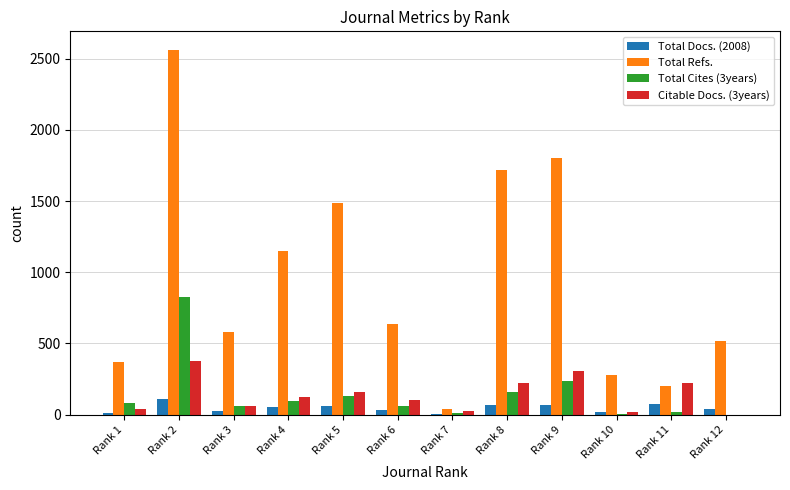

Count the number of categories in the chart.

12